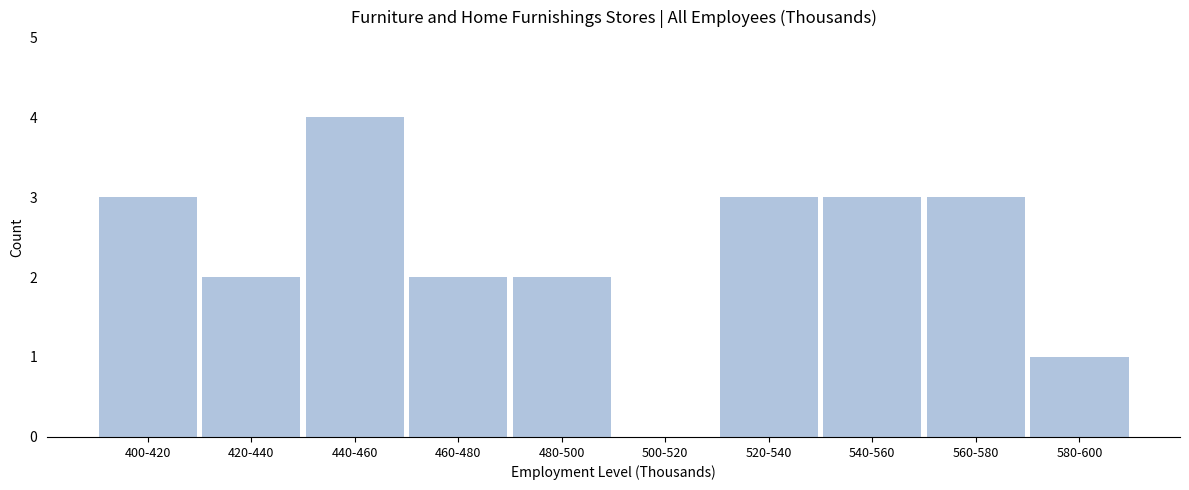

Reading left to right, list all the values displayed in this chart.

400-420=3	420-440=2	440-460=4	460-480=2	480-500=2	500-520=0	520-540=3	540-560=3	560-580=3	580-600=1